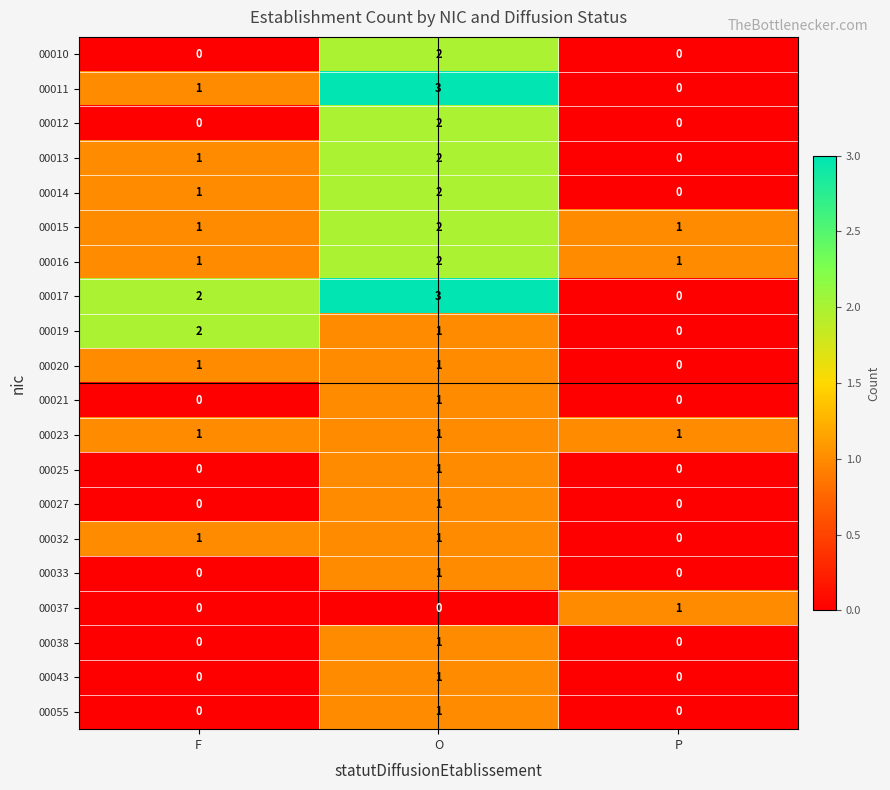

What is the difference between the highest and lowest values at O?

3